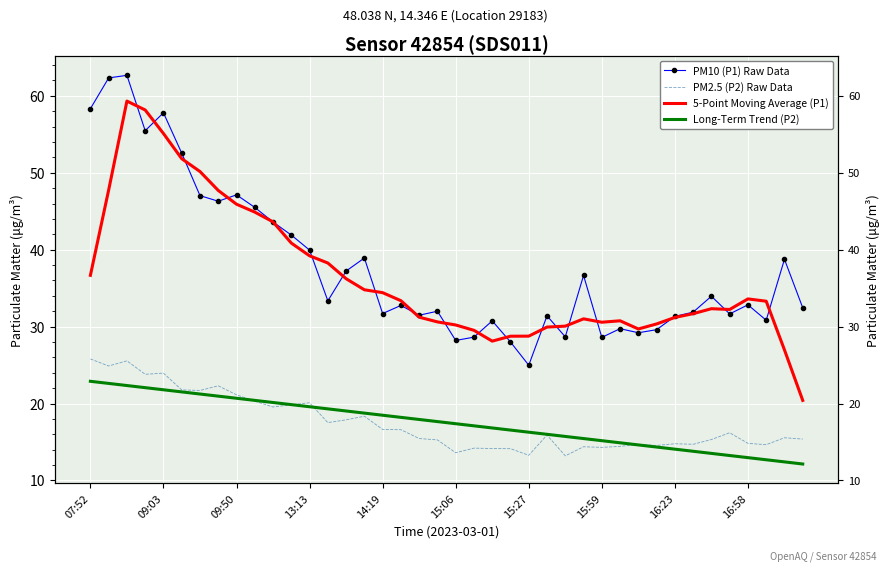

True or false: 5-Point Moving Average (P1) has more than 0 interior local peaks.

True